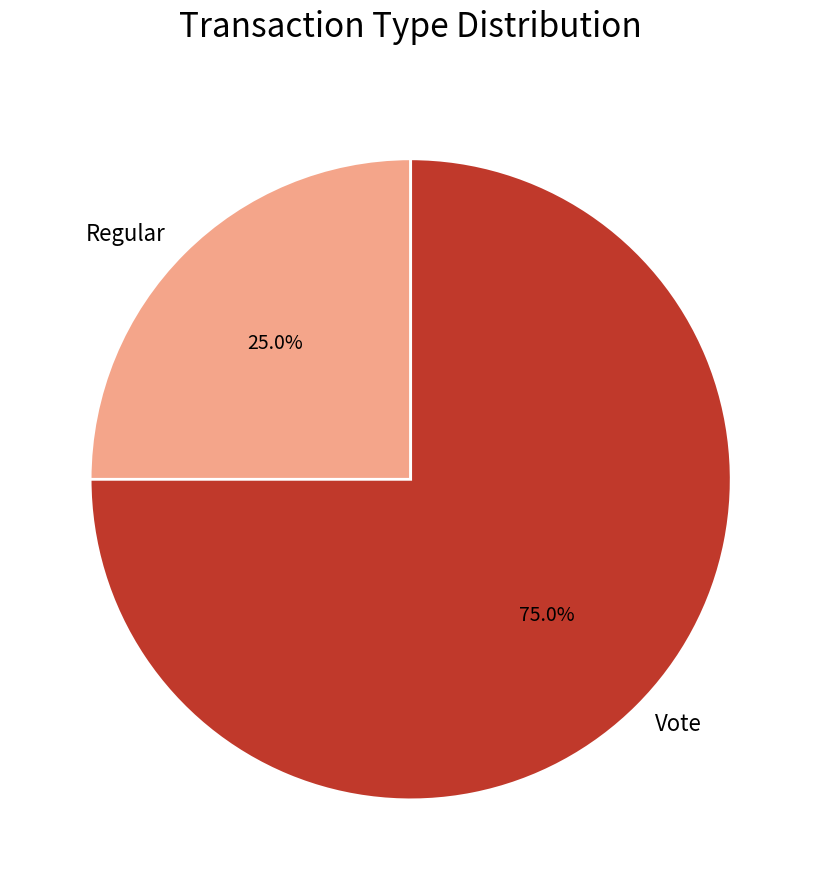

What is the smallest slice in the pie chart?

Regular